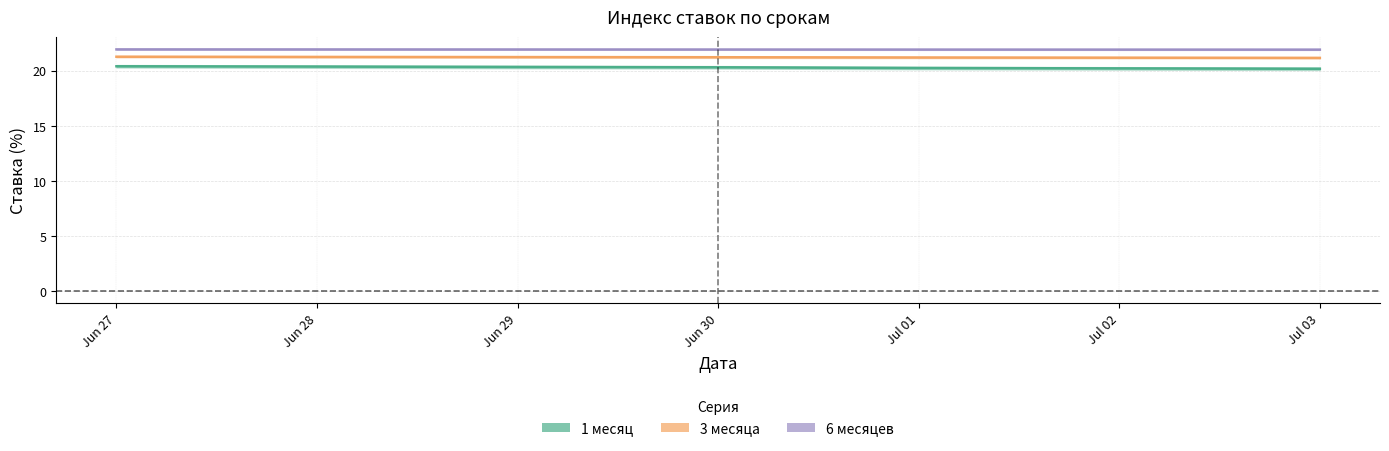

The value of 3 месяца at Jul 03 is 29.3. True or false?

False